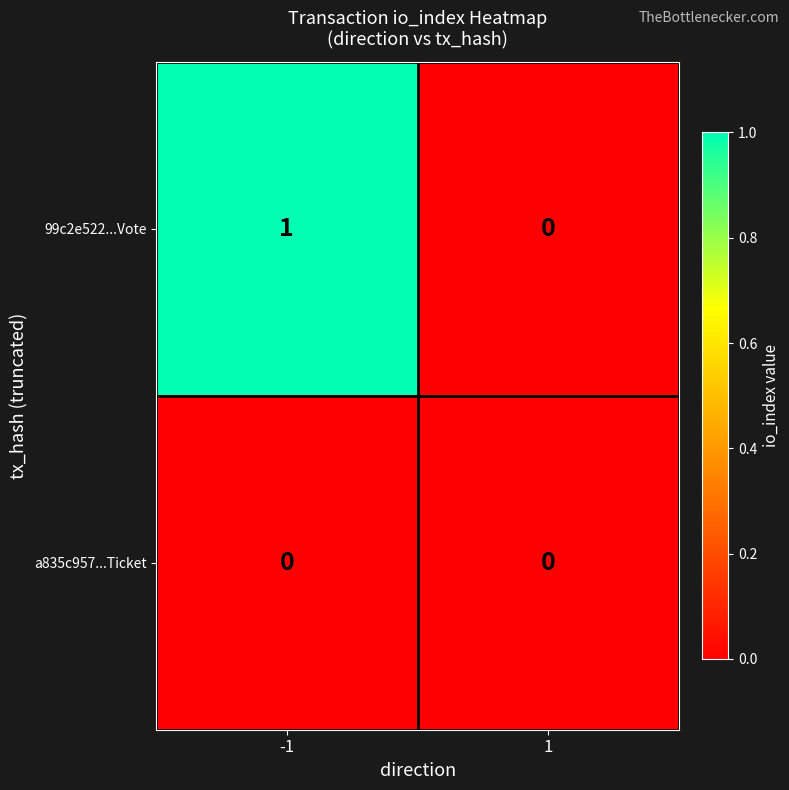

Which series has the largest range (max minus min)?

99c2e522...Vote